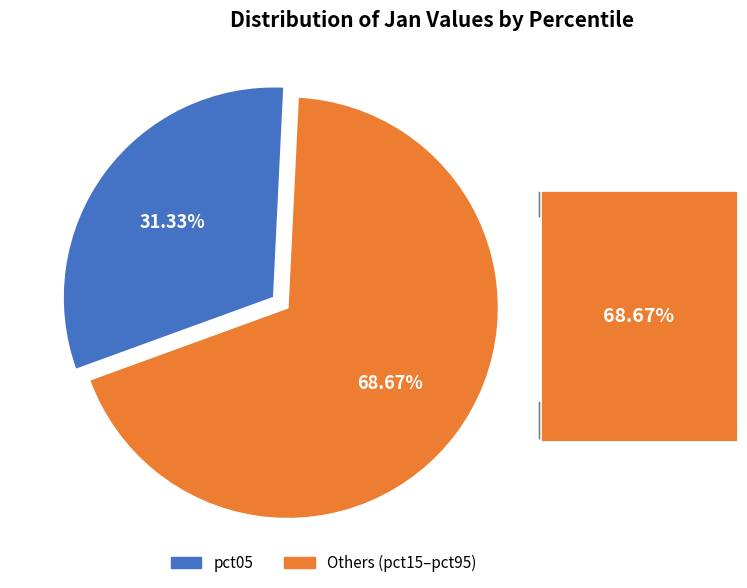

Approximately how many times larger is the value at Others (pct15–pct95) compared to pct05?

2.2